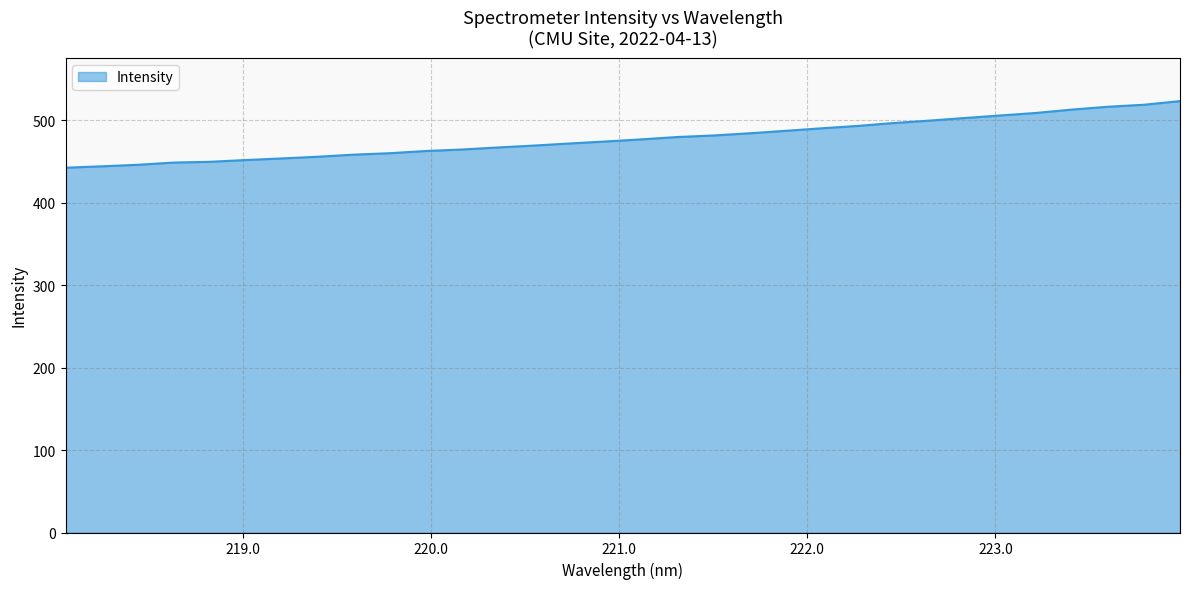

What is the smallest value displayed?

442.7